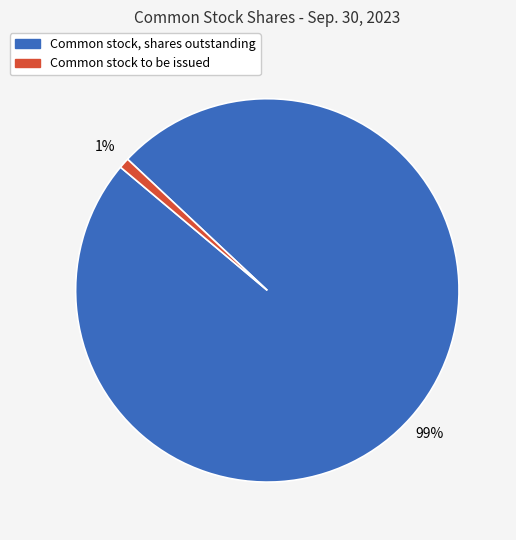

Does any single category account for the majority?

Yes